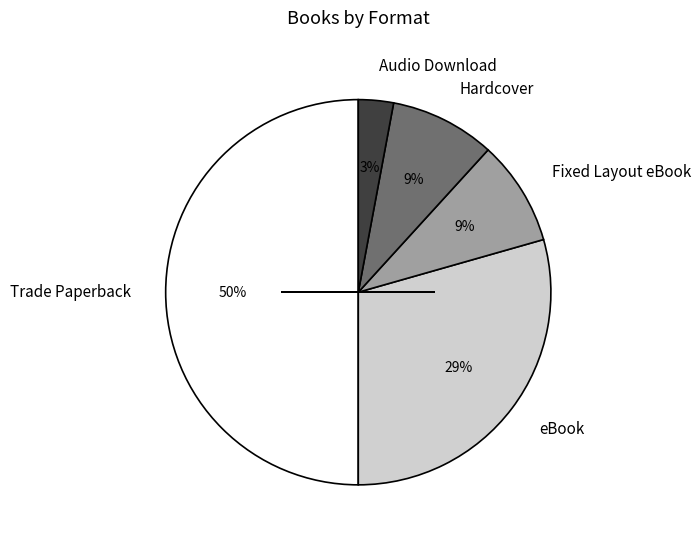

Combined, do eBook and Hardcover account for over 50%?

No